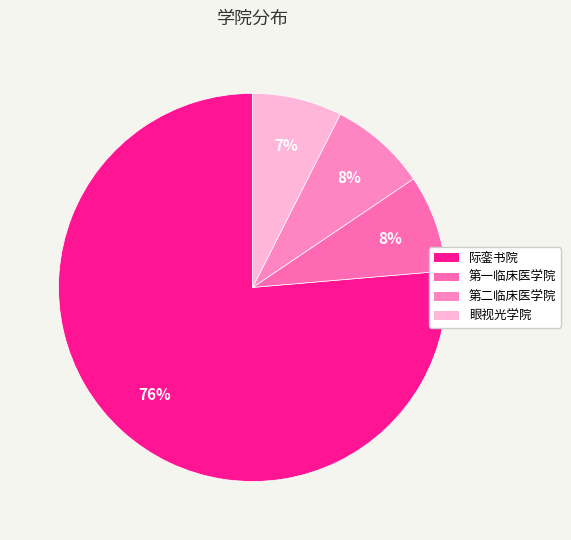

Combined, do 第一临床医学院 and 第二临床医学院 account for over 50%?

No